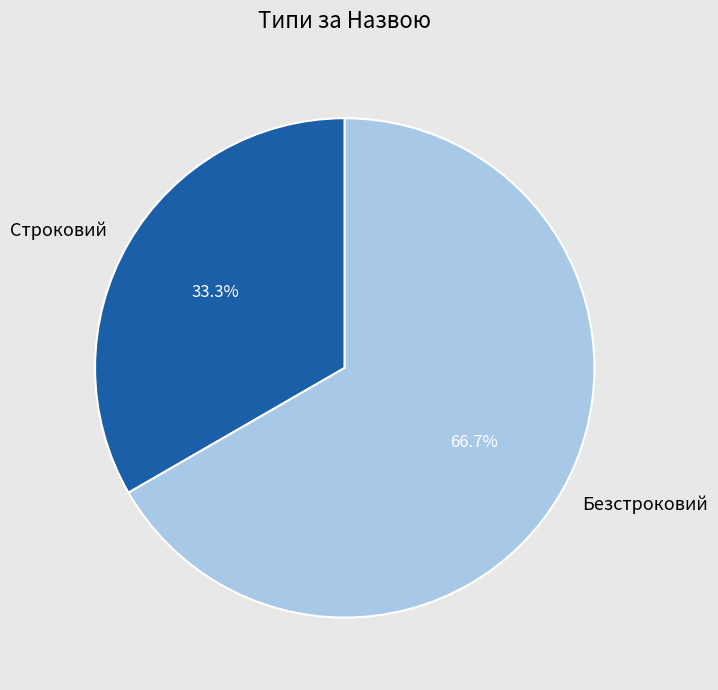

Does Строковий account for over 50% of the chart?

No